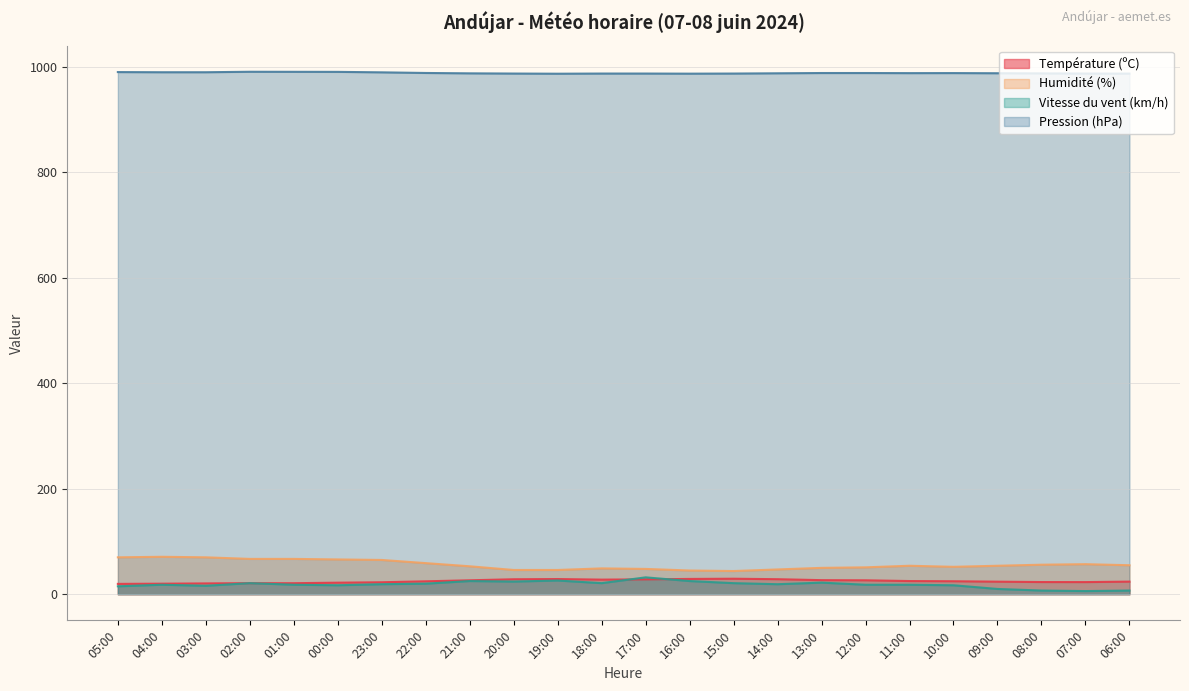

How many series are shown in this chart?

4